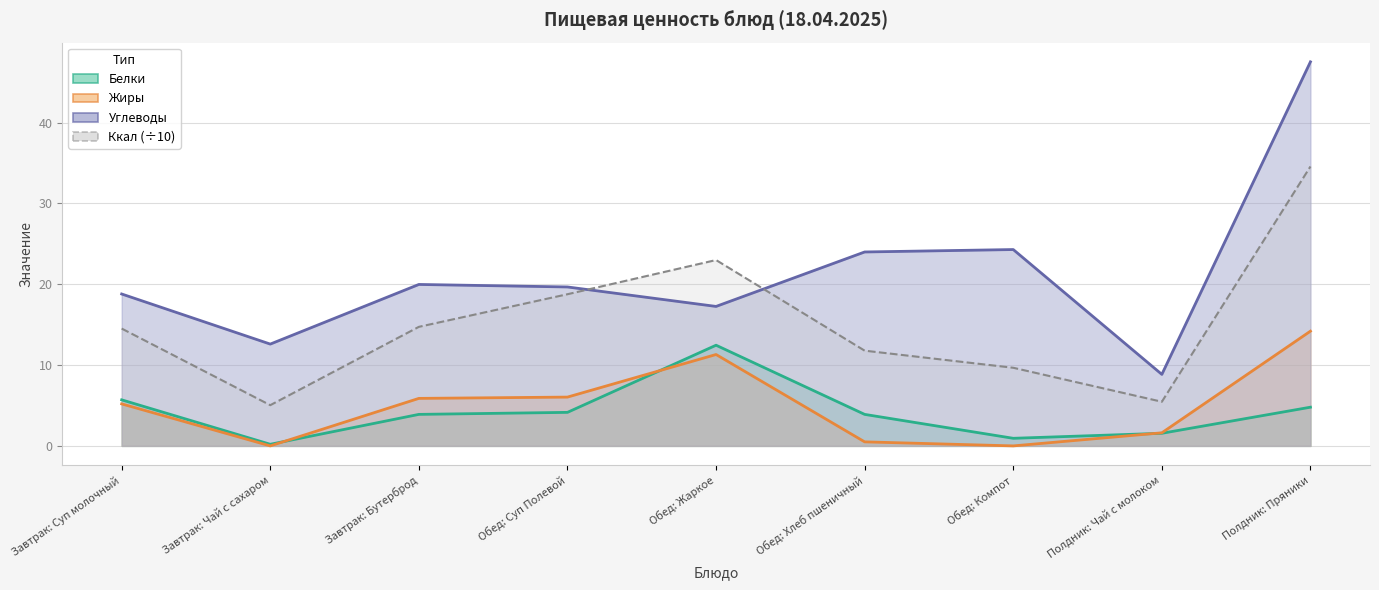

After their last crossing, which series has the higher values: Ккал or Углеводы?

Углеводы